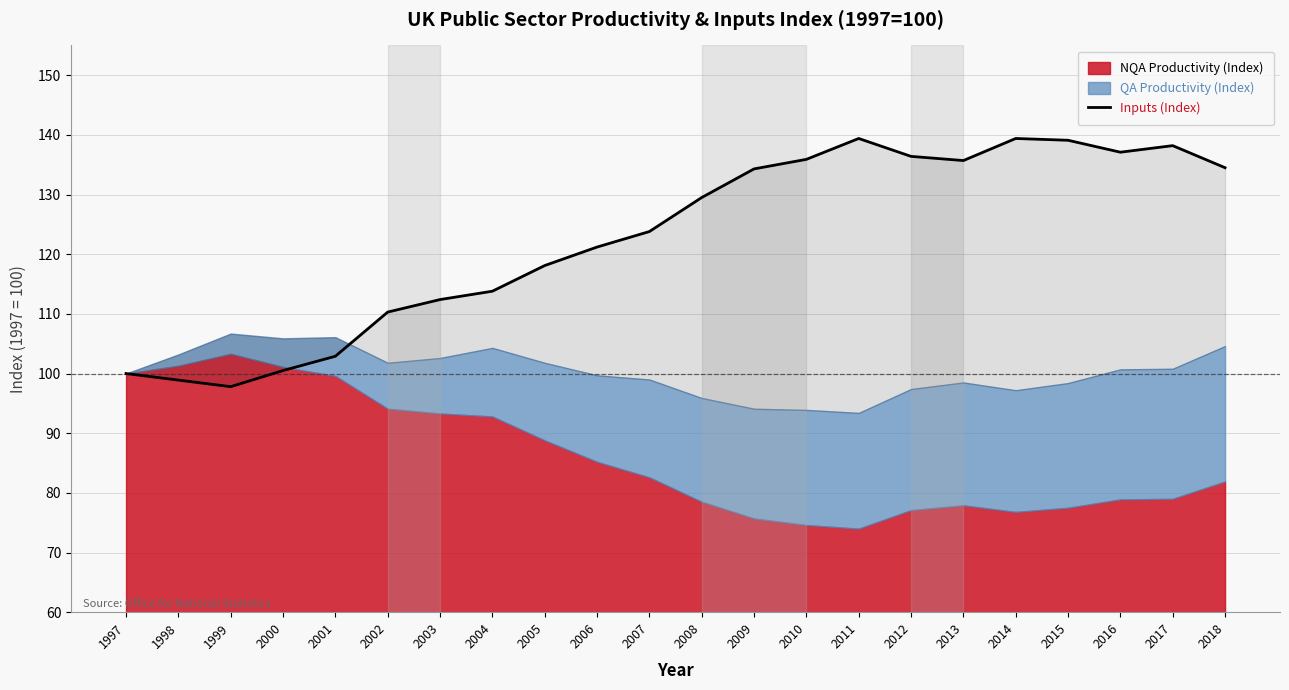

What is the value of the 12th point from the left?

129.5